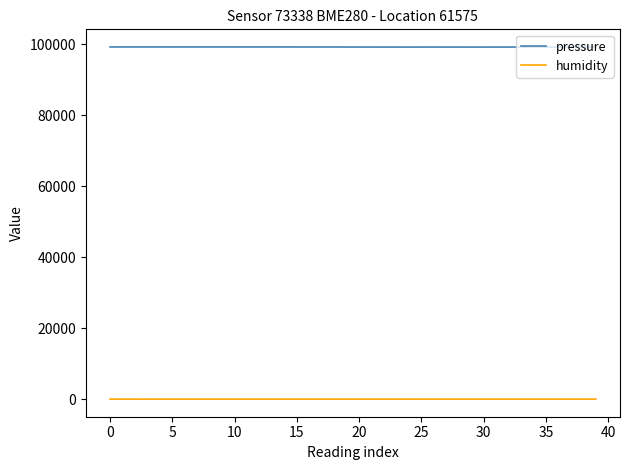

Which series has the largest total across all categories?

pressure